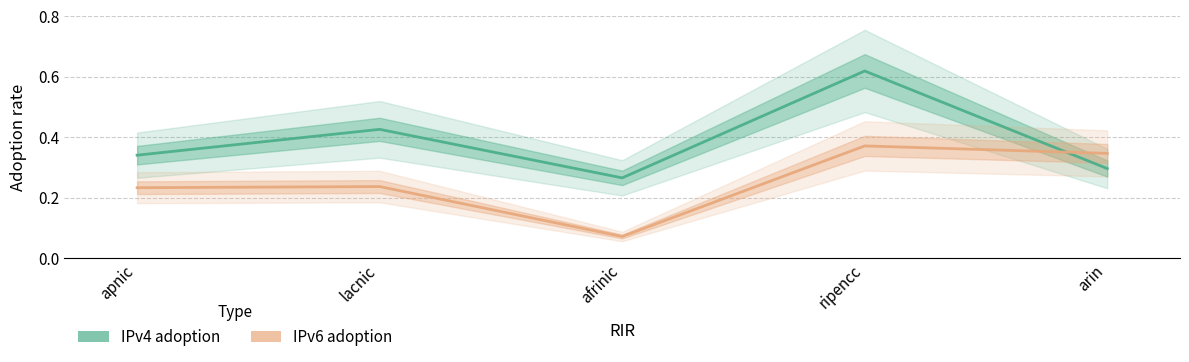

In IPv4 adoption, how many points are lower than both neighbors (excluding endpoints)?

1